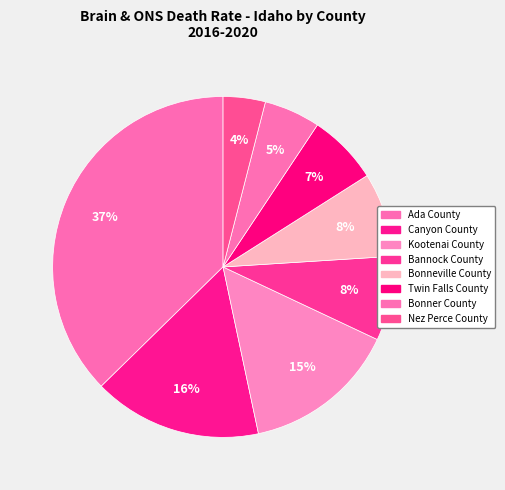

How many segments does this pie chart have?

8